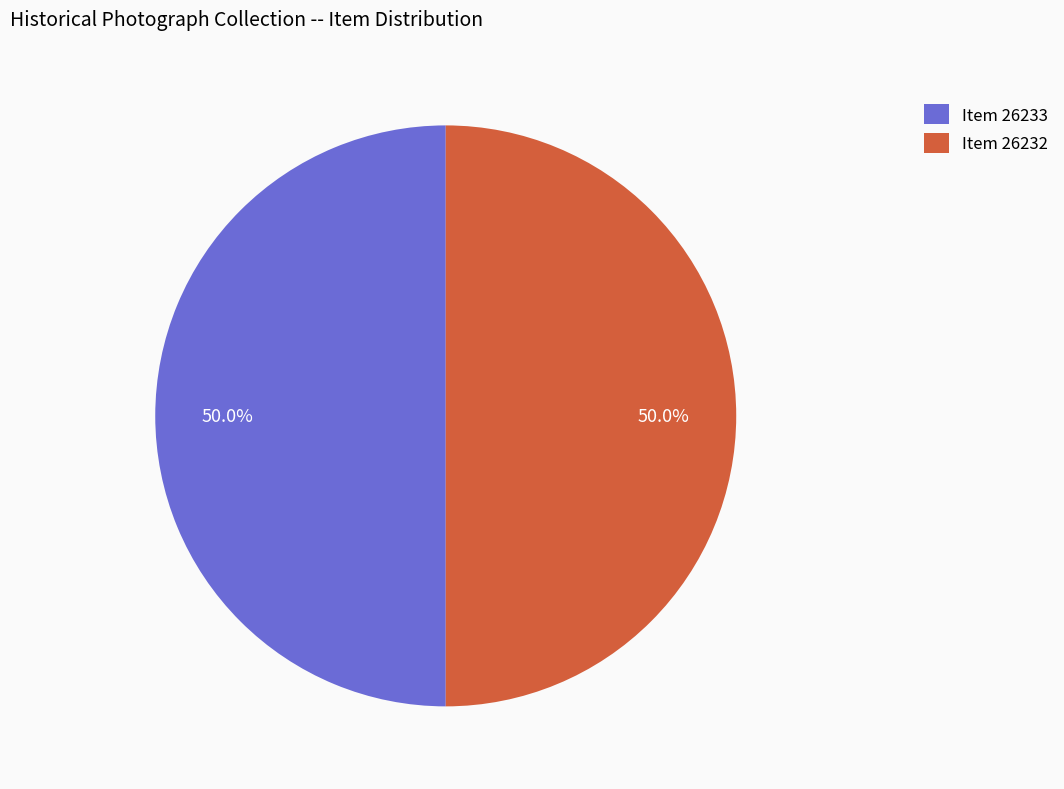

How many segments does this pie chart have?

2